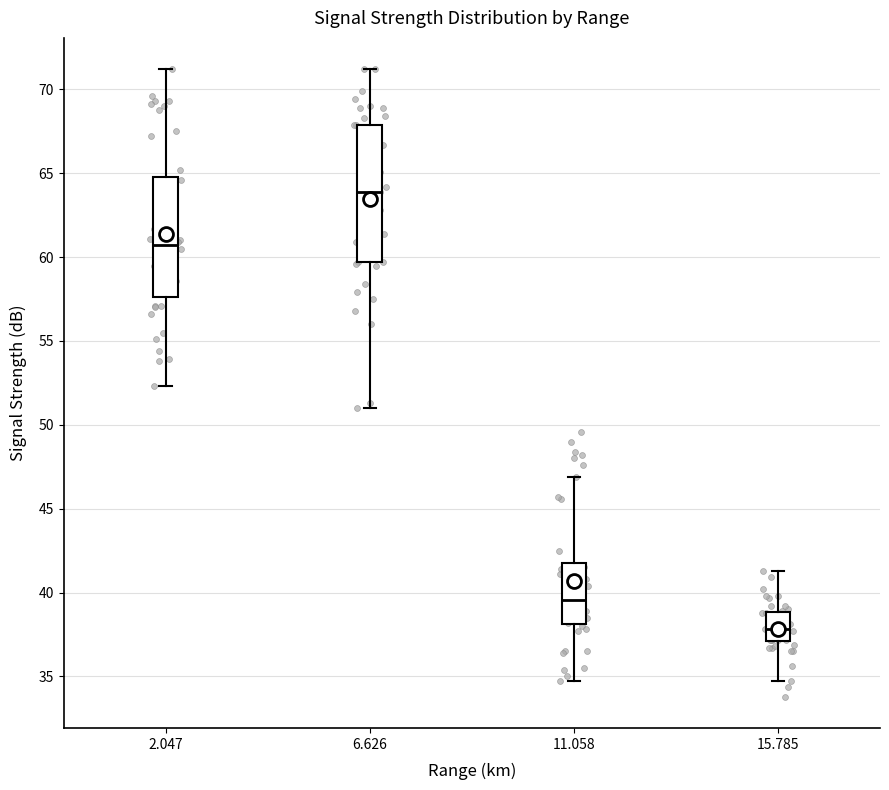

Which box is the tallest, from its lower edge to its upper edge?

6.626